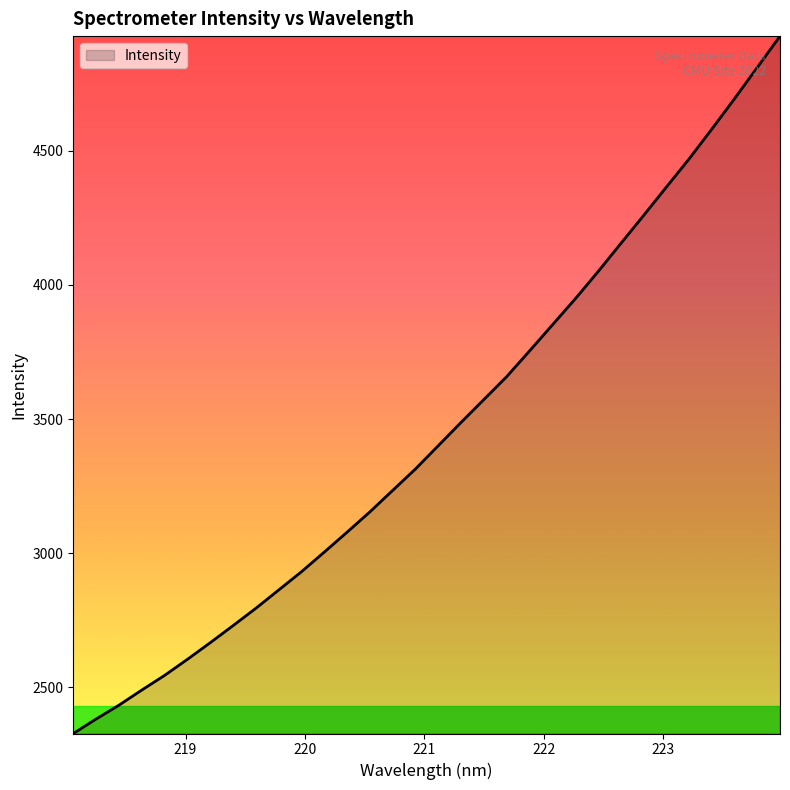

How many lines are shown in the chart?

1